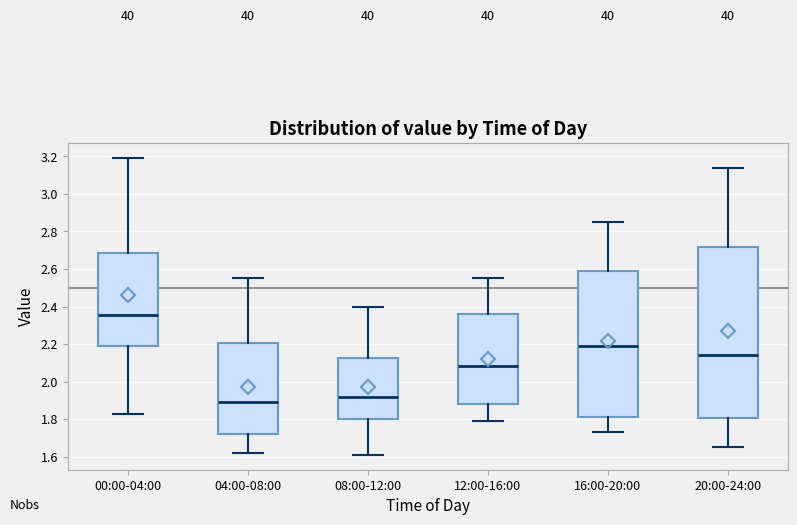

Which box has the highest median line?

00:00-04:00